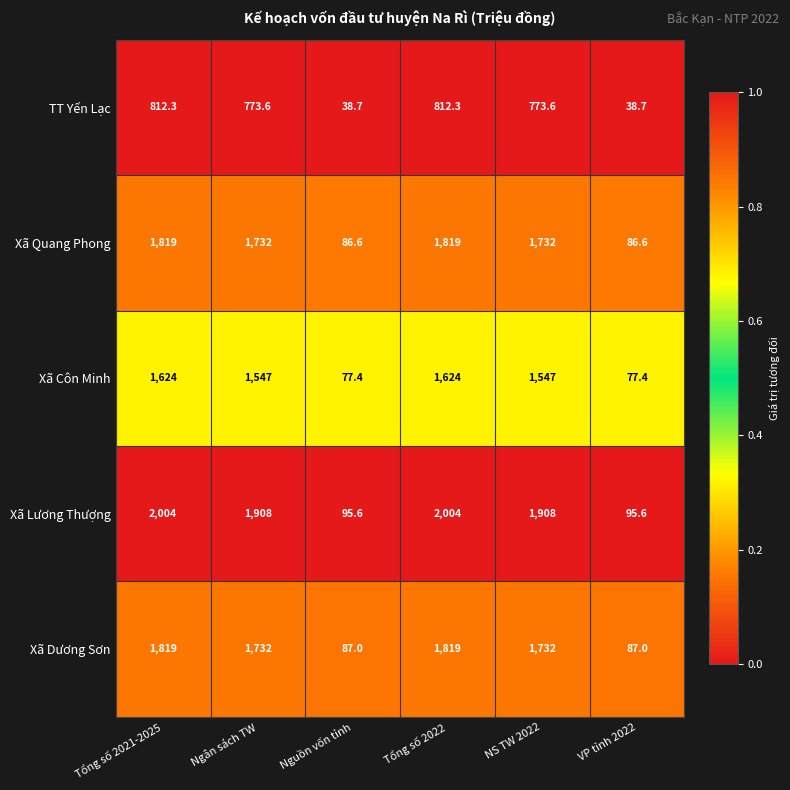

Which series has the largest range (max minus min)?

Xã Lương Thượng